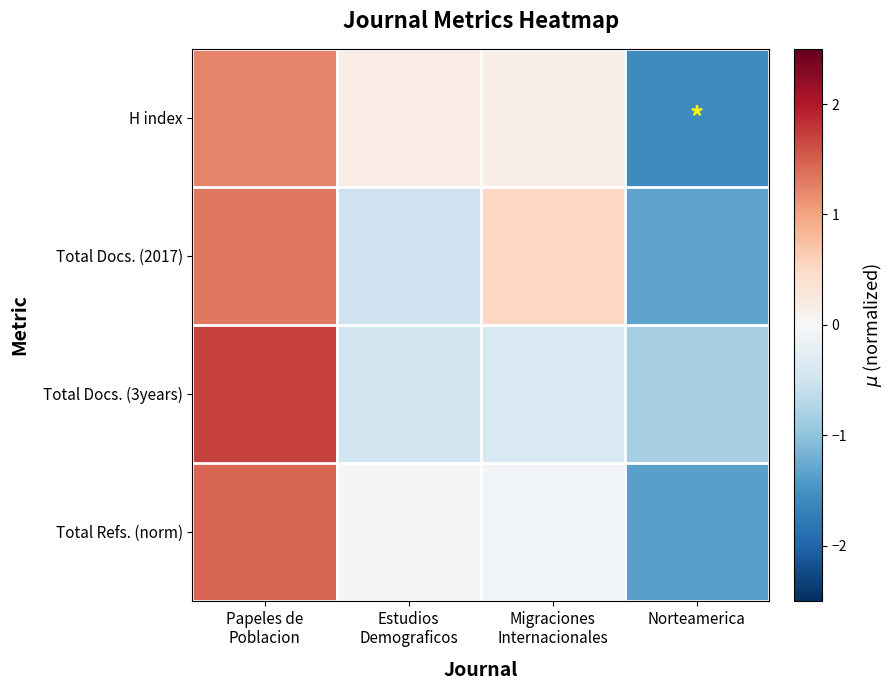

List the series in order of their peak value, highest first.

Total Docs. (3years), Total Refs. (norm), Total Docs. (2017), H index